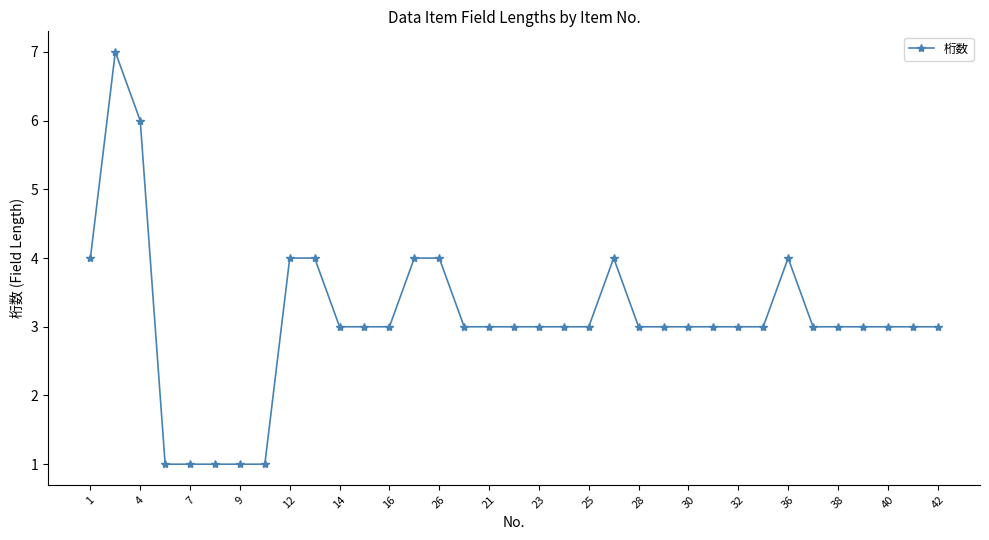

What is the sum of all values?

109